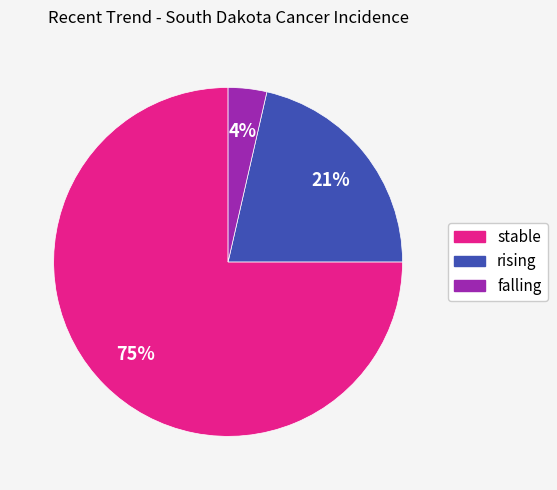

To the nearest percent, what is the average slice percentage?

33%